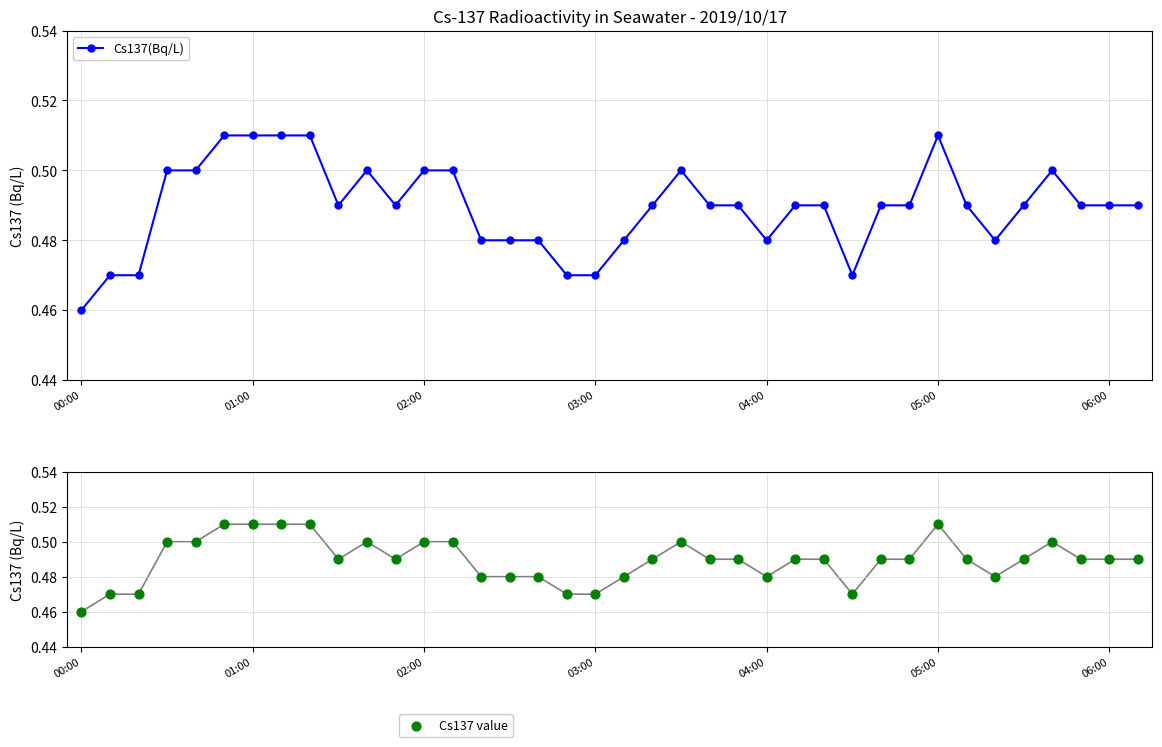

Which series has the widest spread of Y values?

Cs137(Bq/L)